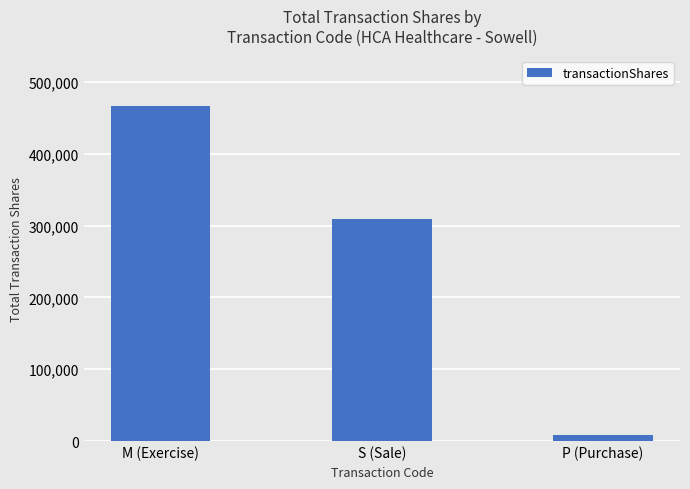

Where does the data first go above 309433?

M (Exercise)